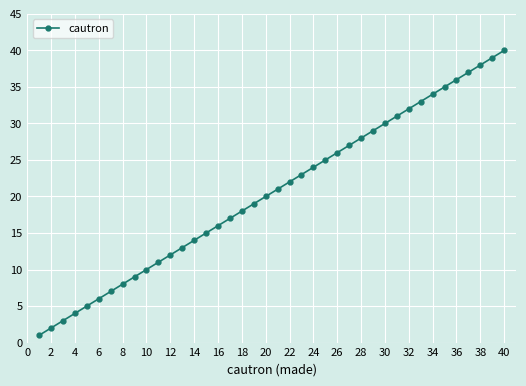

True or false: there are more than 2 points higher than both neighbors.

False